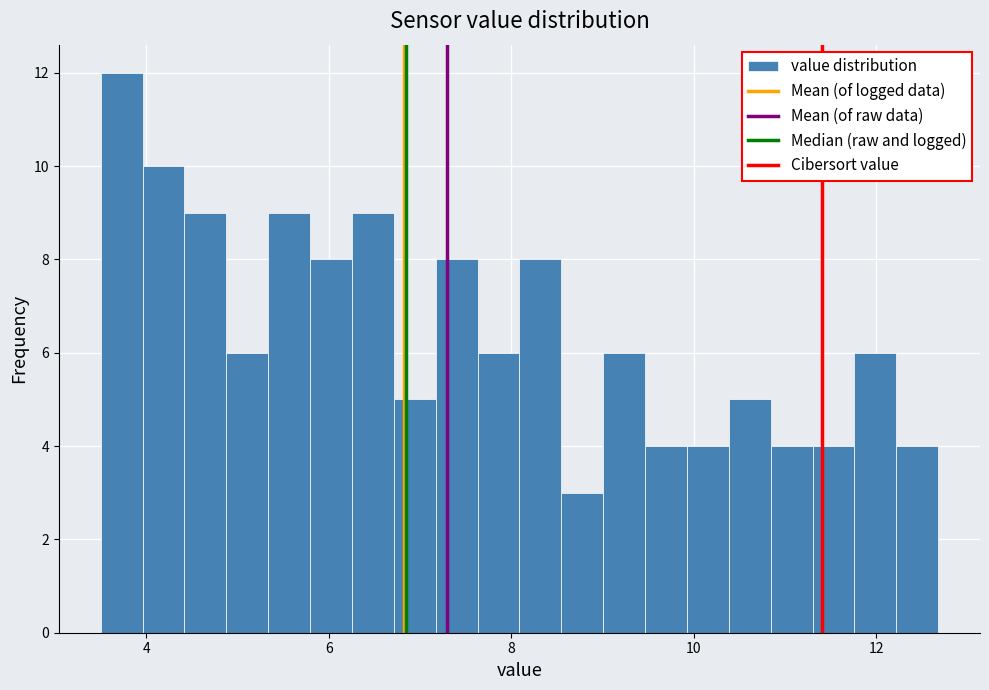

Around what value on the x-axis is the tallest bar? Give the approximate position of its centre, as read against the axis.

3.8